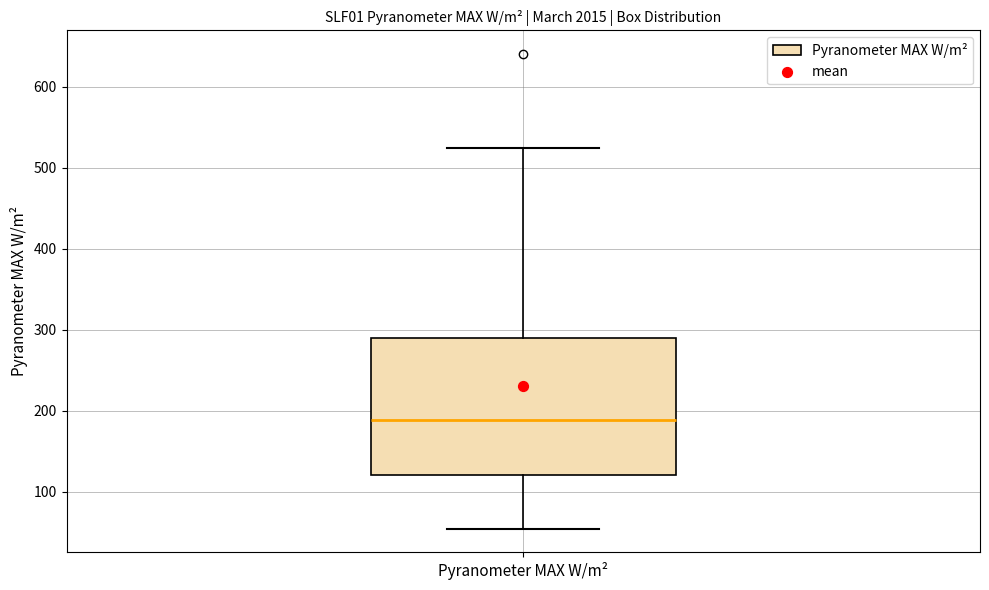

Read this box plot against the y-axis: the position of the median line, the range covered by the box, and the ends of both whiskers. The values are not printed on the chart, so give them approximately, as read against the axis.

median 190, box 120 to 290, whiskers 50 to 520